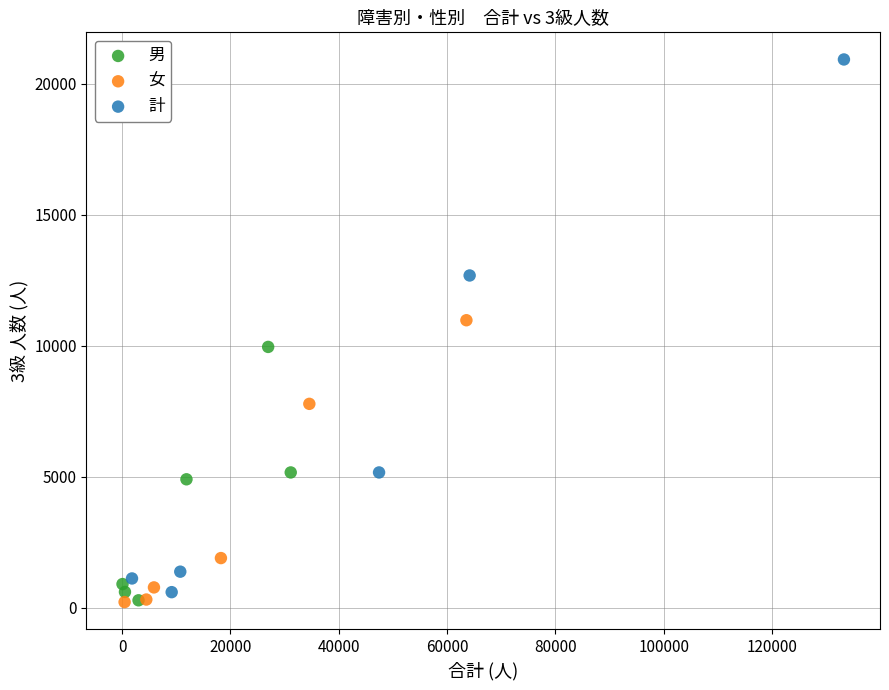

Which series has the largest Y range (max minus min)?

計